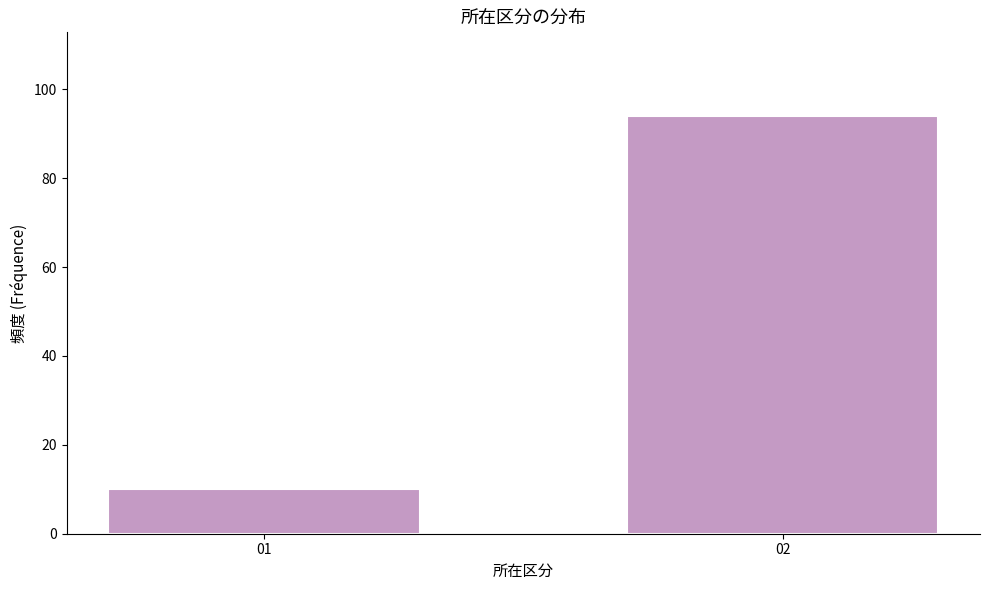

Reading left to right, list all the values displayed in this chart.

10	94